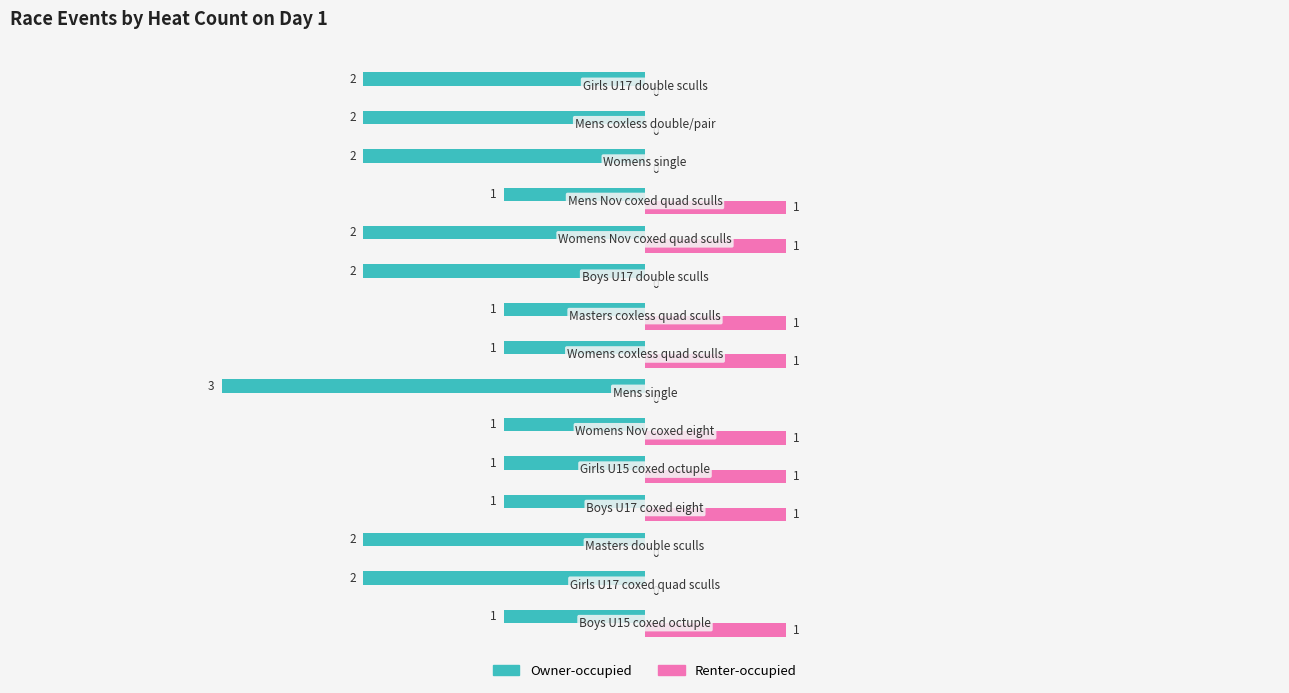

What is the sum of all Owner-occupied values?

-24